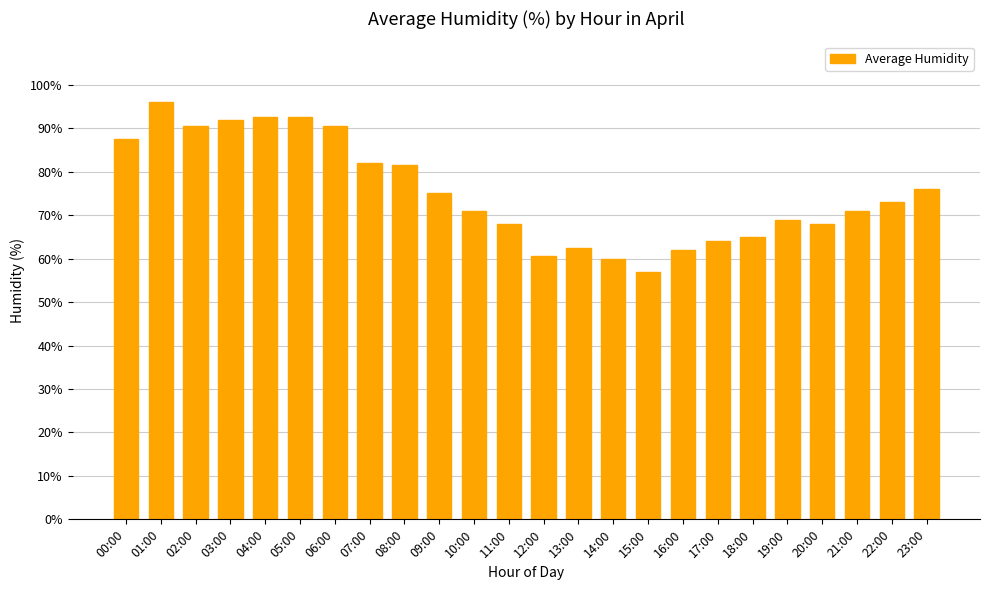

Which has a higher value, 11:00 or 00:00?

00:00